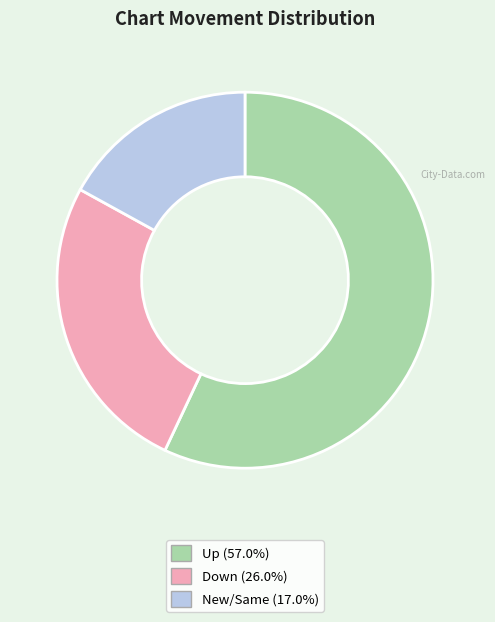

Is there any slice that represents more than half of the pie?

Yes